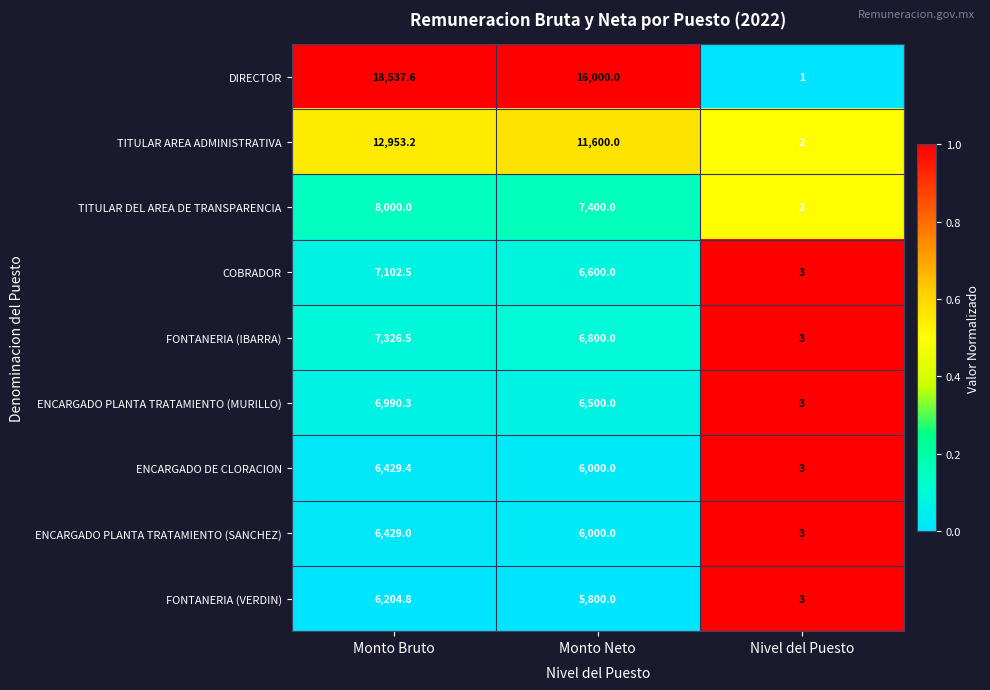

Reading left to right, transcribe all the data shown in this chart.

DIRECTOR: Monto Bruto=18537.6	Monto Neto=16000.0	Nivel del Puesto=1.0
TITULAR AREA ADMINISTRATIVA: Monto Bruto=12953.2	Monto Neto=11600.0	Nivel del Puesto=2.0
TITULAR DEL AREA DE TRANSPARENCIA: Monto Bruto=8000.0	Monto Neto=7400.0	Nivel del Puesto=2.0
COBRADOR: Monto Bruto=7102.5	Monto Neto=6600.0	Nivel del Puesto=3.0
FONTANERIA (IBARRA): Monto Bruto=7326.5	Monto Neto=6800.0	Nivel del Puesto=3.0
ENCARGADO PLANTA TRATAMIENTO (MURILLO): Monto Bruto=6990.3	Monto Neto=6500.0	Nivel del Puesto=3.0
ENCARGADO DE CLORACION: Monto Bruto=6429.4	Monto Neto=6000.0	Nivel del Puesto=3.0
ENCARGADO PLANTA TRATAMIENTO (SANCHEZ): Monto Bruto=6429.0	Monto Neto=6000.0	Nivel del Puesto=3.0
FONTANERIA (VERDIN): Monto Bruto=6204.8	Monto Neto=5800.0	Nivel del Puesto=3.0